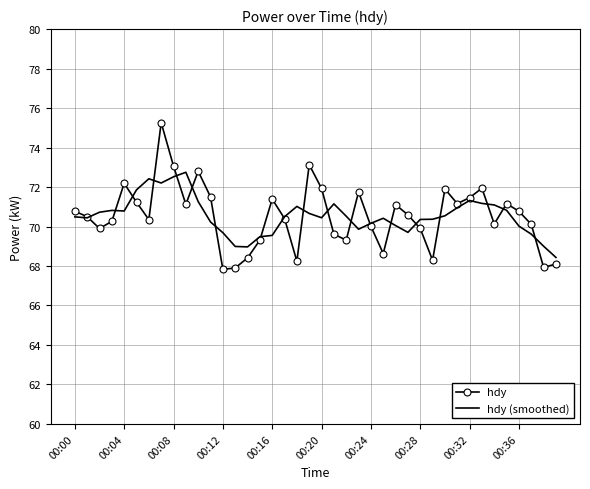

Which series has the widest spread of values?

hdy